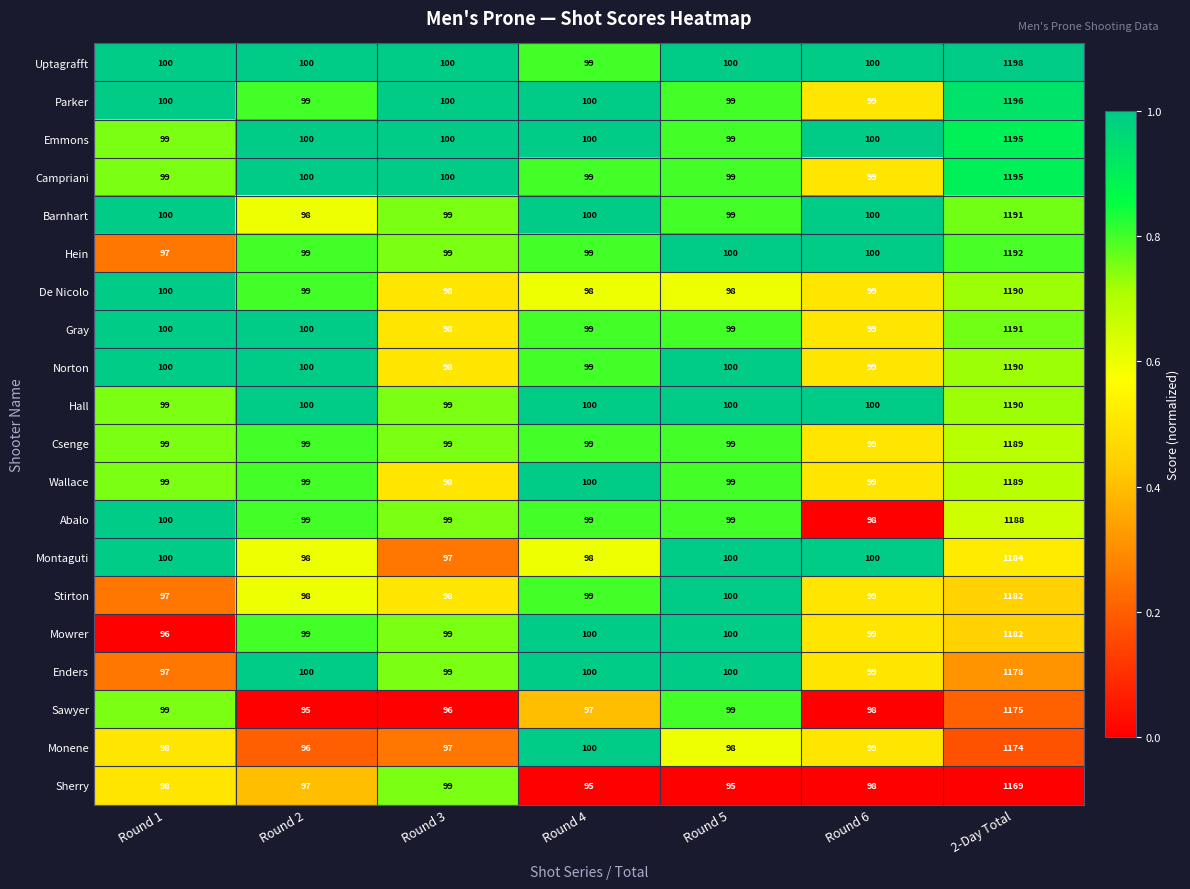

Is it true that Parker equals 99 at Round 2?

True